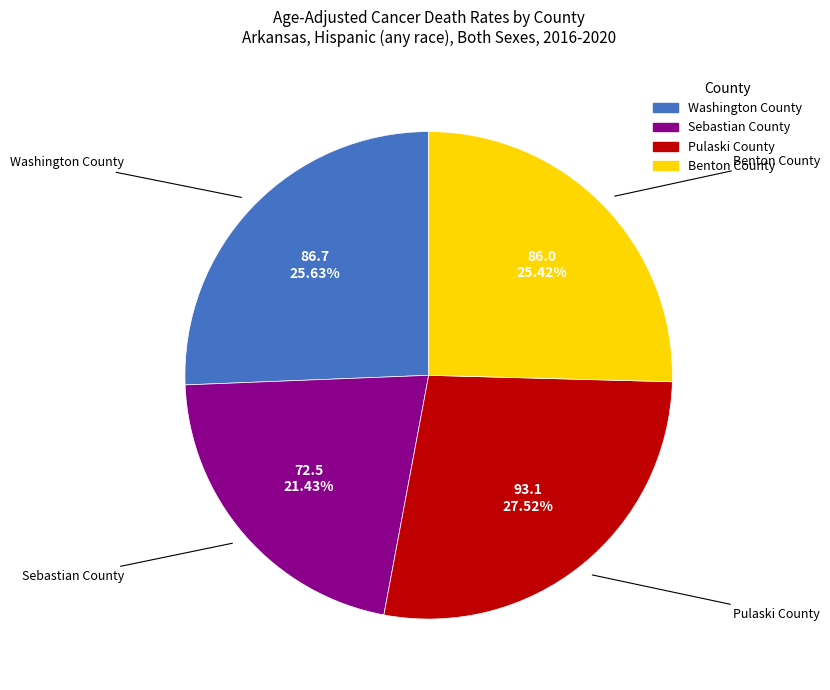

How many slices are in this pie chart?

4